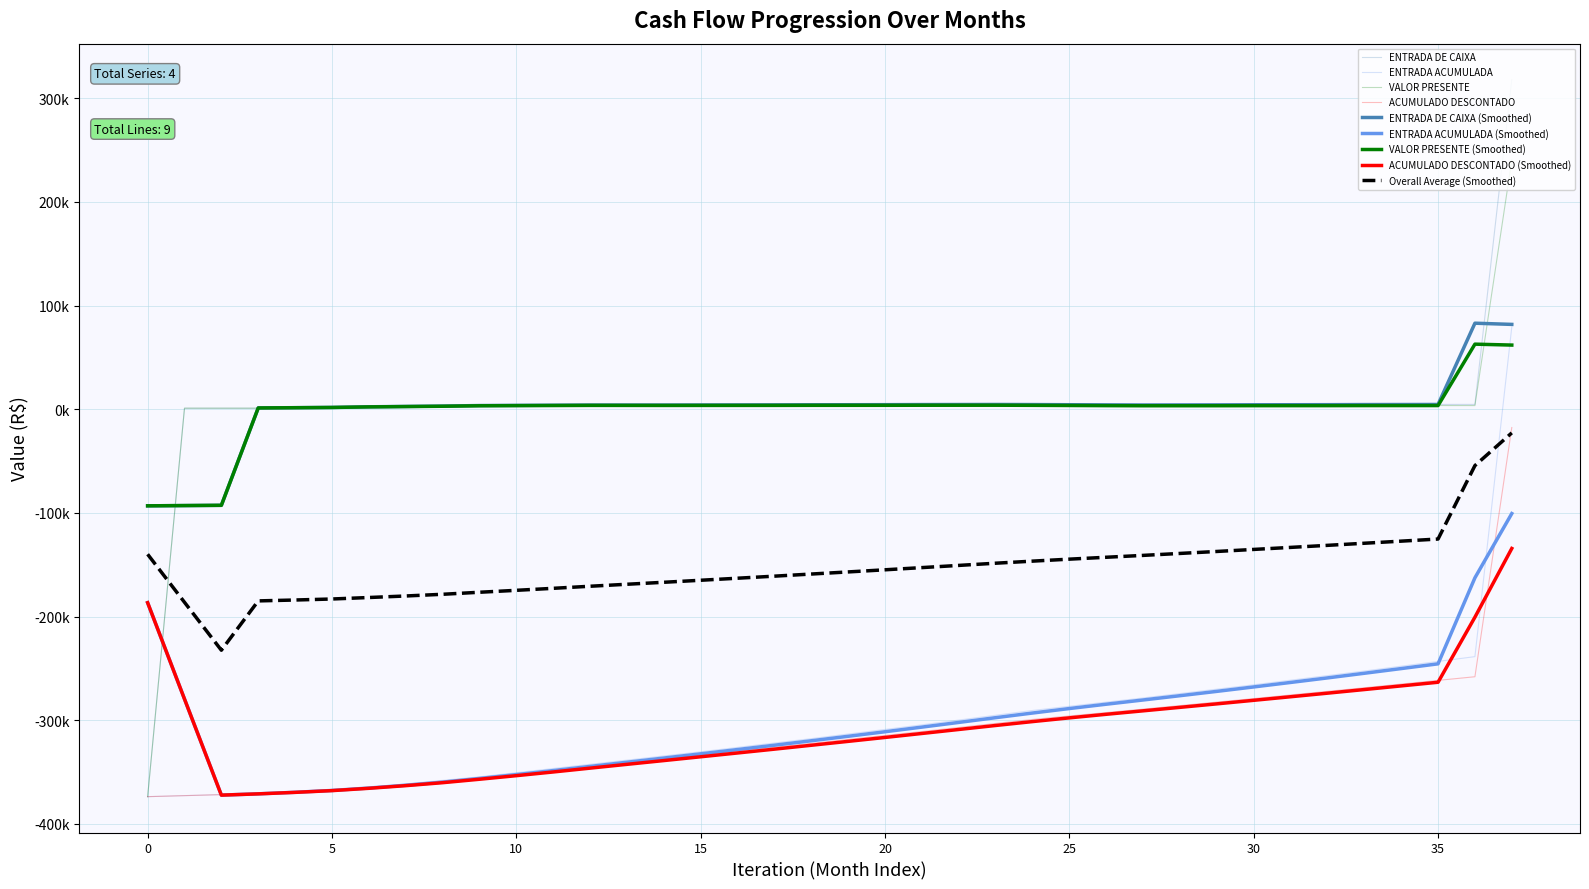

Is this an area chart (filled region under the line)?

No